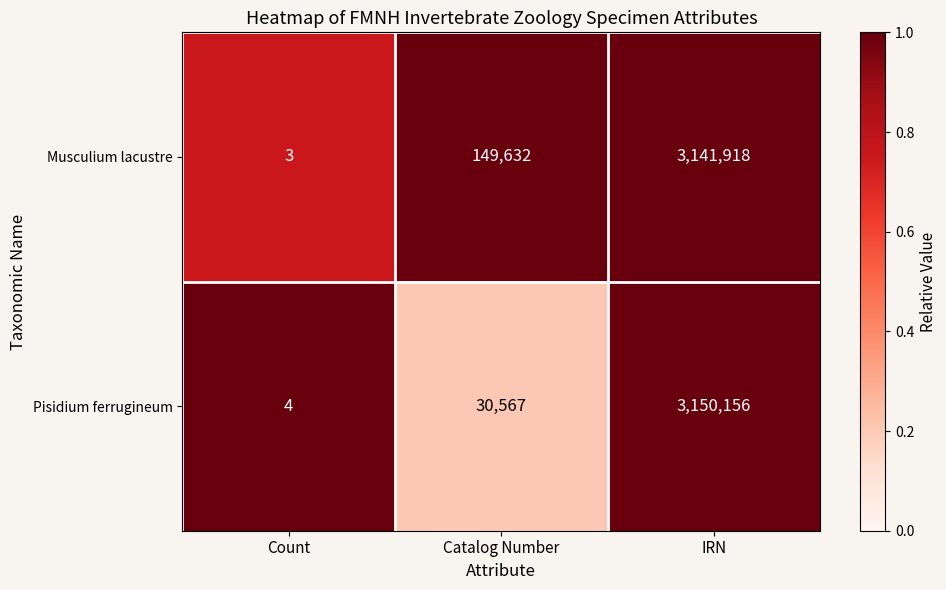

Is it true that Pisidium ferrugineum equals 1608196 at IRN?

False